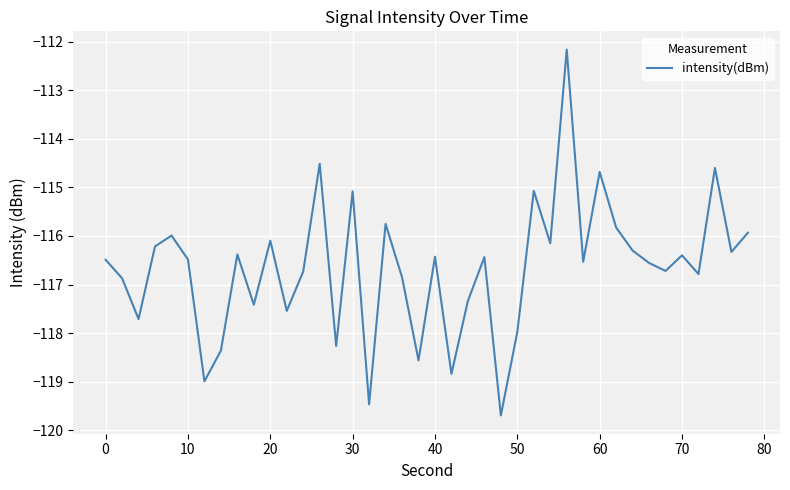

What is the minimum value shown in the chart?

-119.7